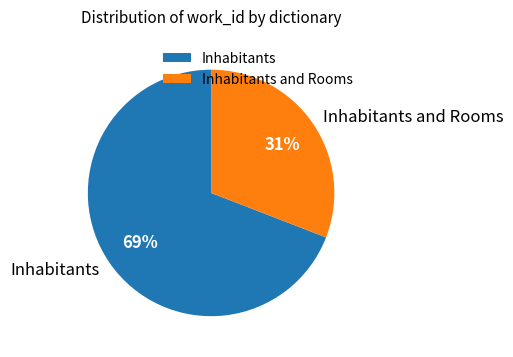

To the nearest percent, what is the difference between the largest and smallest slice percentages?

38%